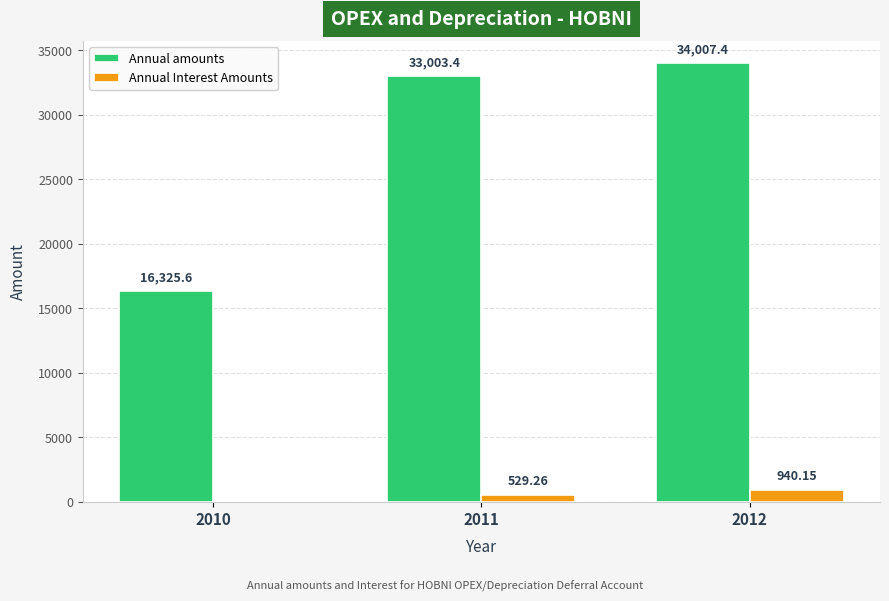

What is the sum of the Annual amounts values at 2011 and 2012?

67010.8